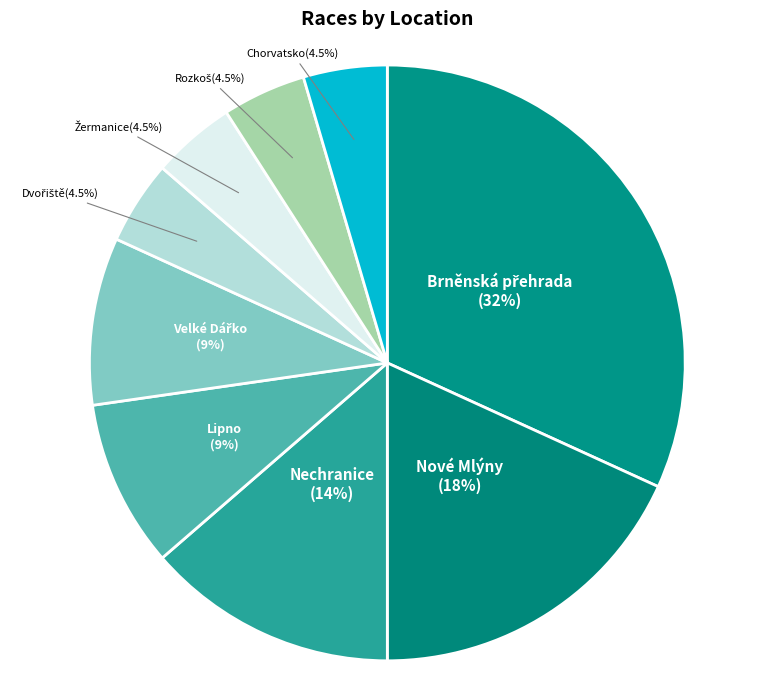

Which category has the biggest portion of the pie?

Brněnská přehrada